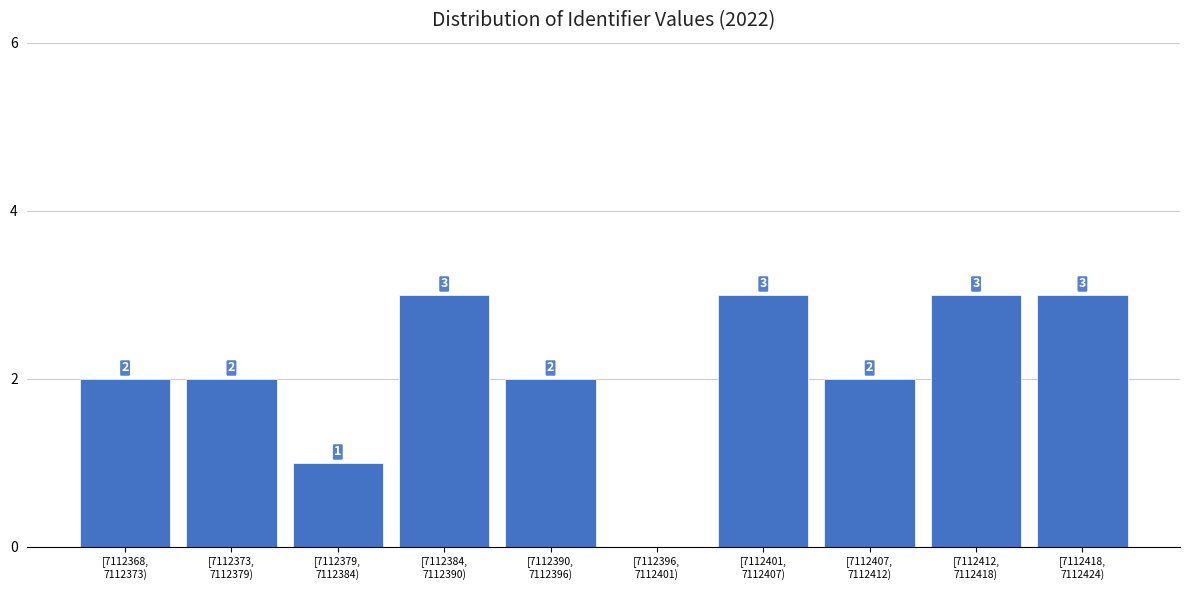

What is the greatest value displayed?

3